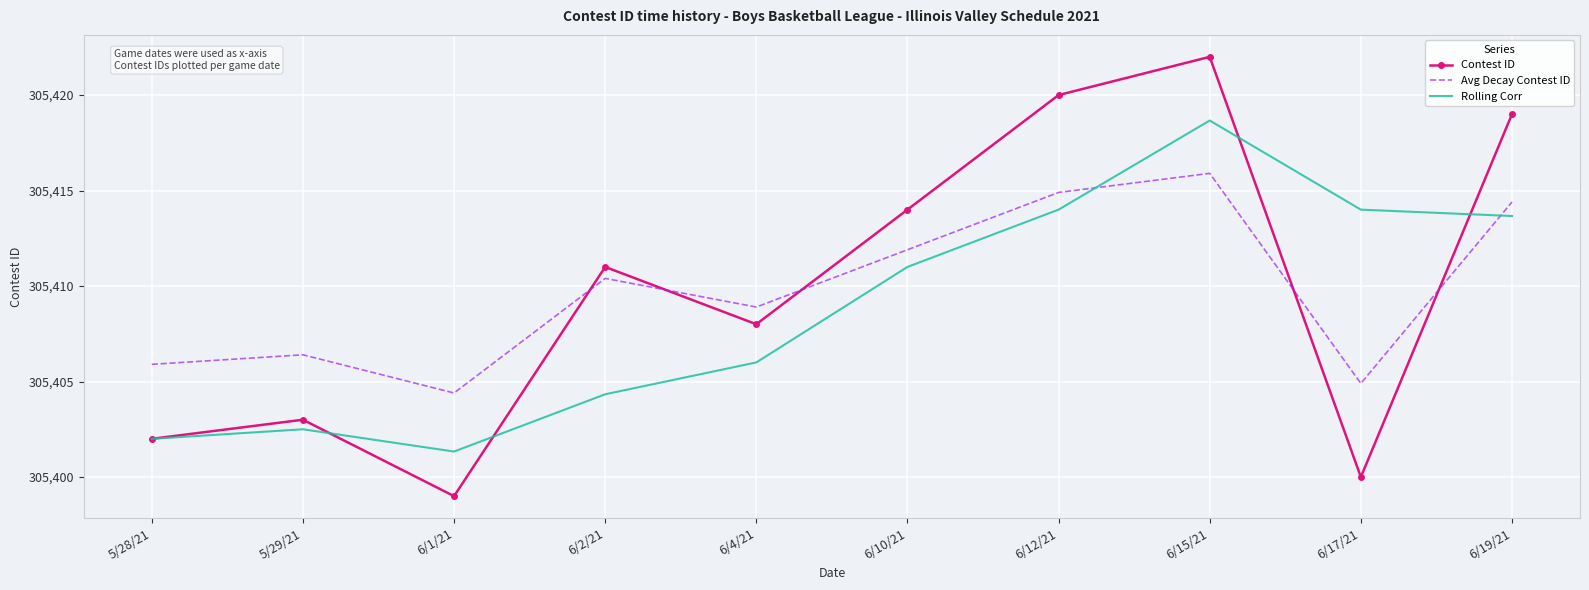

Reading left to right, list all the values displayed in this chart.

Contest ID: 305402.0	305403.0	305399.0	305411.0	305408.0	305414.0	305420.0	305422.0	305400.0	305419.0
Avg Decay Contest ID: 305405.9	305406.4	305404.4	305410.4	305408.9	305411.9	305414.9	305415.9	305404.9	305414.4
Rolling Corr: 305402.0	305402.5	305401.3	305404.3	305406.0	305411.0	305414.0	305418.7	305414.0	305413.7